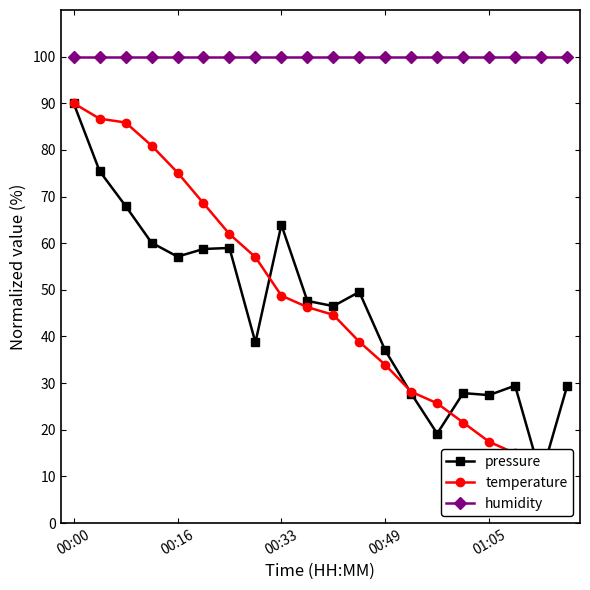

What position from the right is 00:49?

8